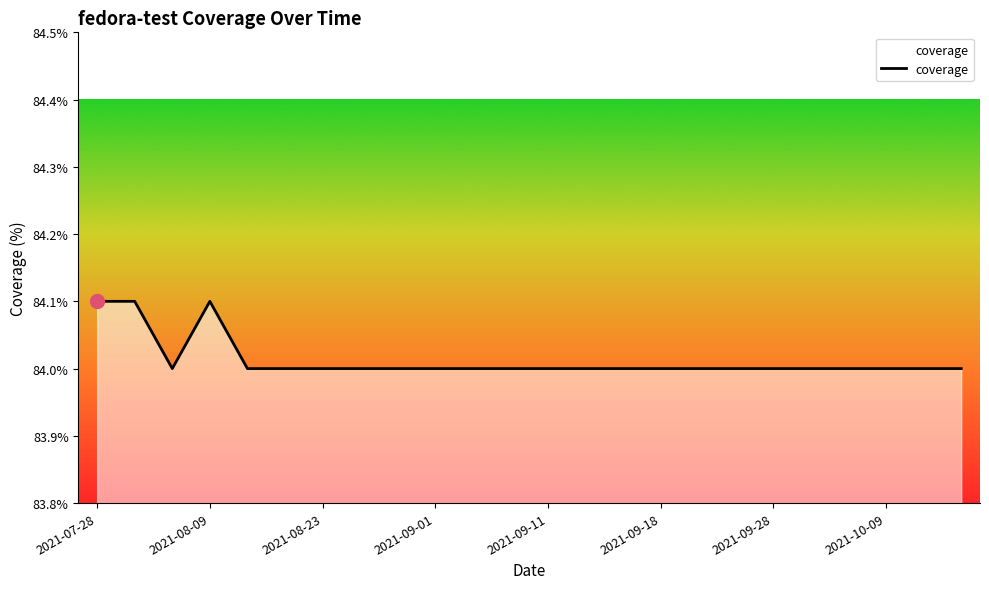

What is the maximum value shown in the chart?

84.1